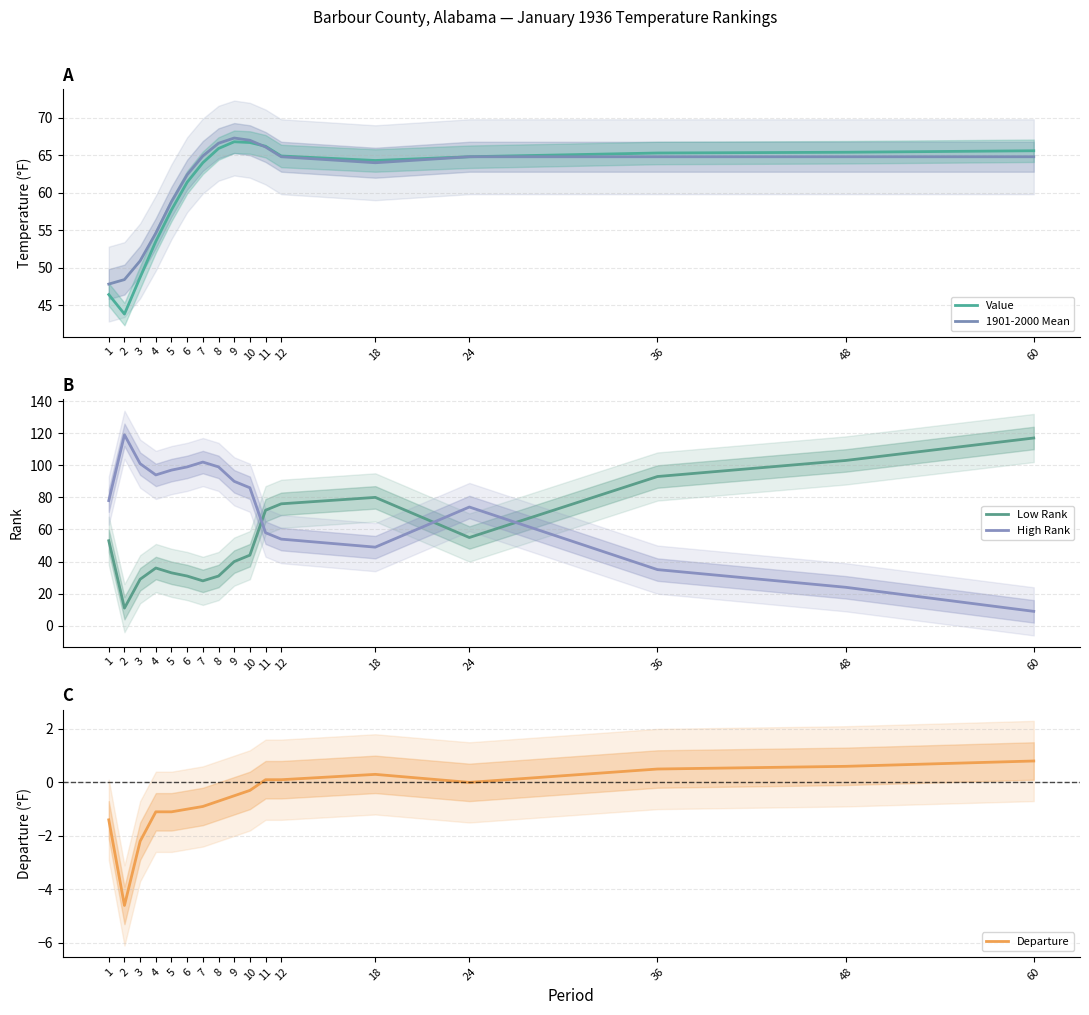

Does the chart display data point markers on the line(s)?

No